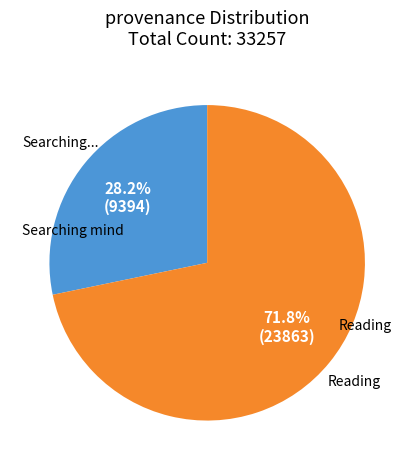

How many segments does this pie chart have?

2